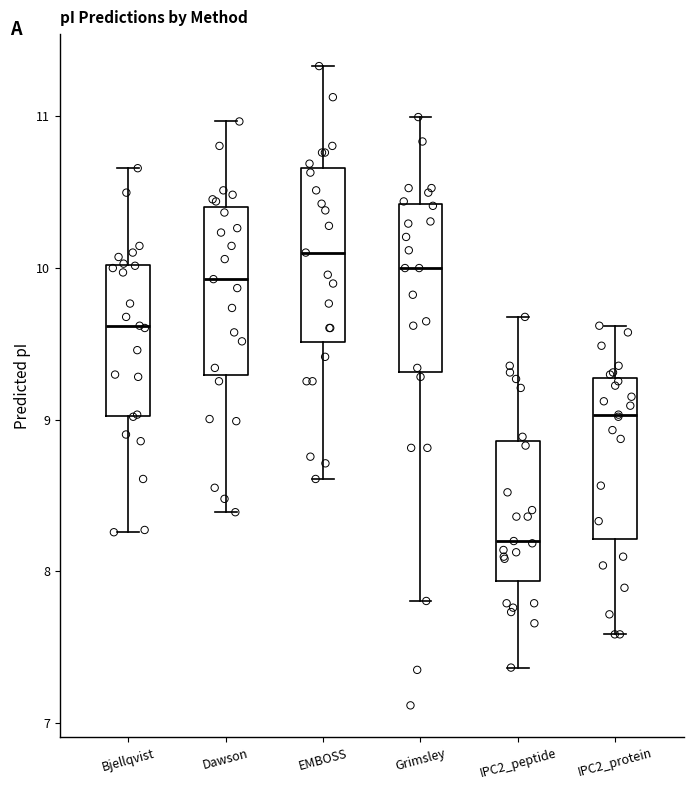

Reading left to right, read every box against the y-axis: the position of its median line, the range the box covers, and the ends of its whiskers. The values are not printed on the chart, so give them approximately, as read against the axis.

Bjellqvist: median 9.6, box 9.0 to 10.0, whiskers 8.3 to 10.7
Dawson: median 9.9, box 9.3 to 10.4, whiskers 8.4 to 11.0
EMBOSS: median 10.1, box 9.5 to 10.7, whiskers 8.6 to 11.3
Grimsley: median 10.0, box 9.3 to 10.4, whiskers 7.8 to 11.0
IPC2_peptide: median 8.2, box 7.9 to 8.9, whiskers 7.4 to 9.7
IPC2_protein: median 9.0, box 8.2 to 9.3, whiskers 7.6 to 9.6